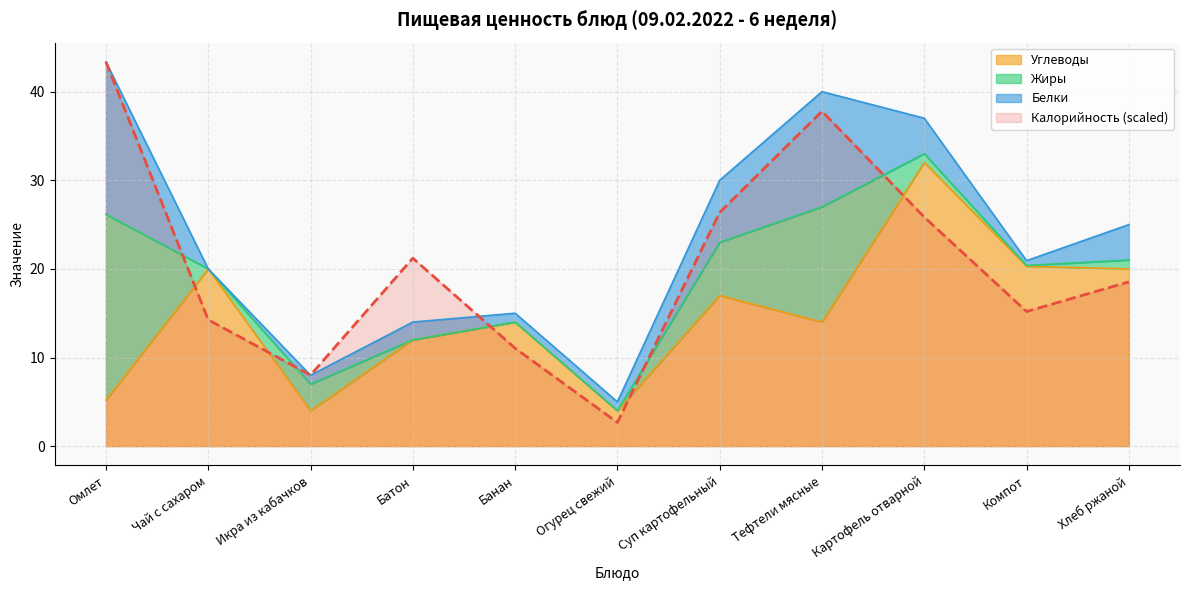

The value of Калорийность at Огурец свежий is 4.6. True or false?

False